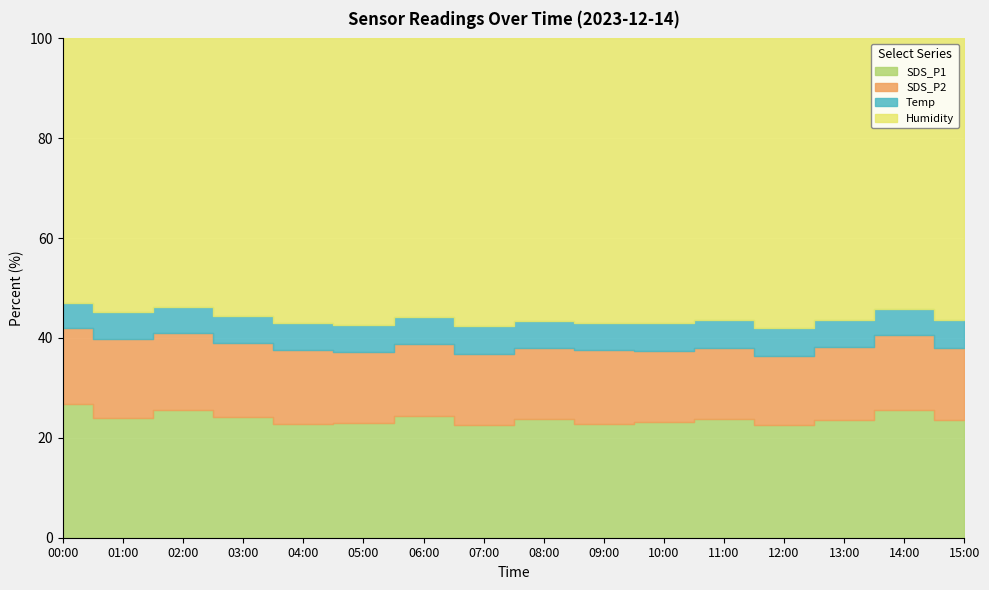

Reading left to right, extract all data points from this chart.

SDS_P1: 50.5	43.8	47.6	43.4	39.8	39.8	43.5	39.3	42.2	40.1	40.4	42.2	38.9	41.7	47.3	41.6
SDS_P2: 28.7	28.6	28.5	26.8	26.0	24.8	25.9	24.7	24.9	25.9	25.1	25.1	23.8	26.0	27.7	25.7
Temp: 9.6	9.8	9.8	9.8	9.7	9.5	9.7	9.7	9.8	9.7	9.7	9.7	9.7	9.7	9.7	9.8
Humidity: 99.9	99.9	99.9	99.9	99.9	99.9	99.9	99.9	99.9	99.9	99.9	99.9	99.9	99.9	99.9	99.9